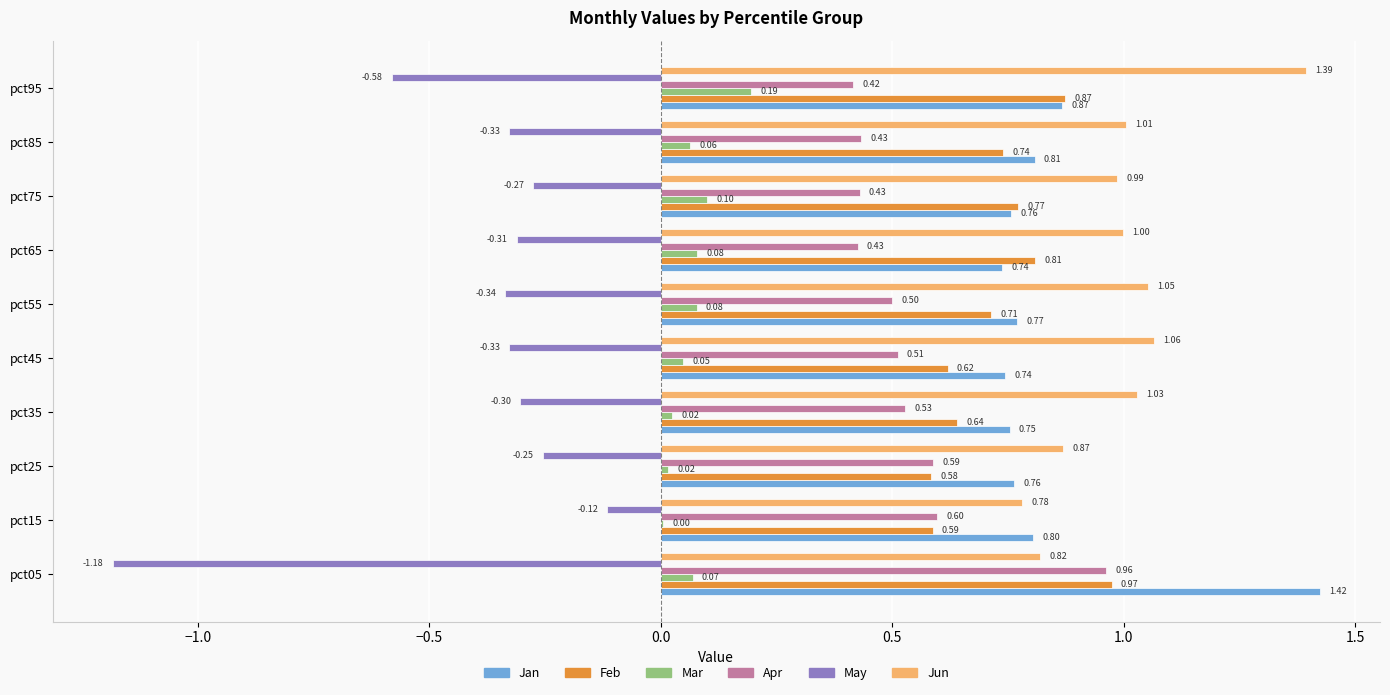

What is the highest value of the Apr series?

1.0